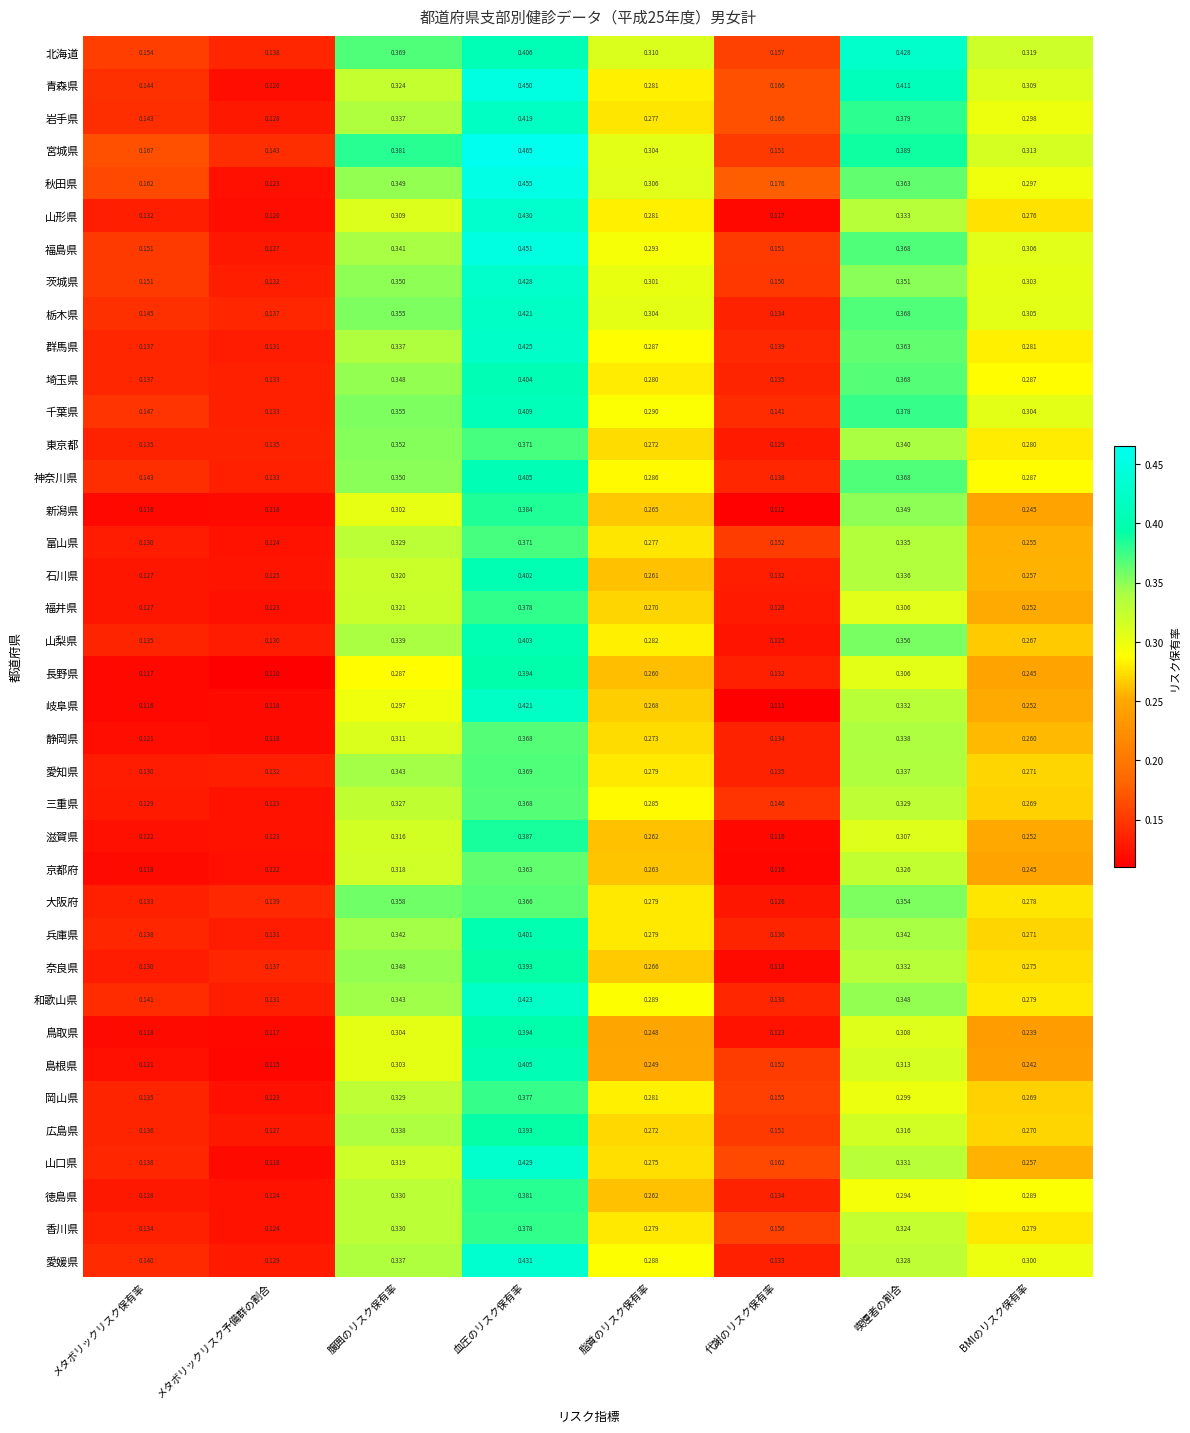

Which category has the highest value in the 青森県 series?

血圧のリスク保有率